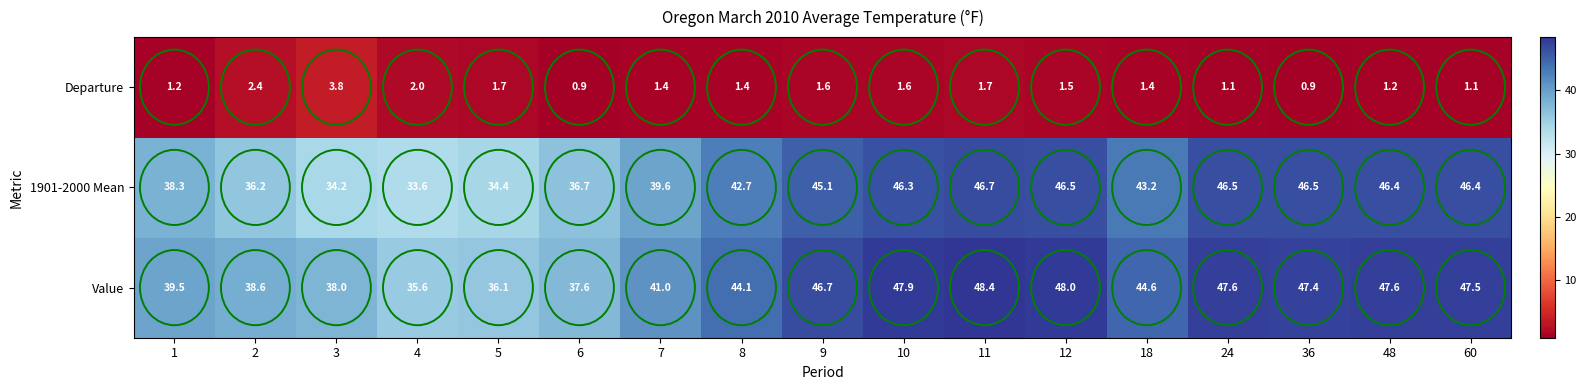

The value of Value at 1 is 14.4. True or false?

False